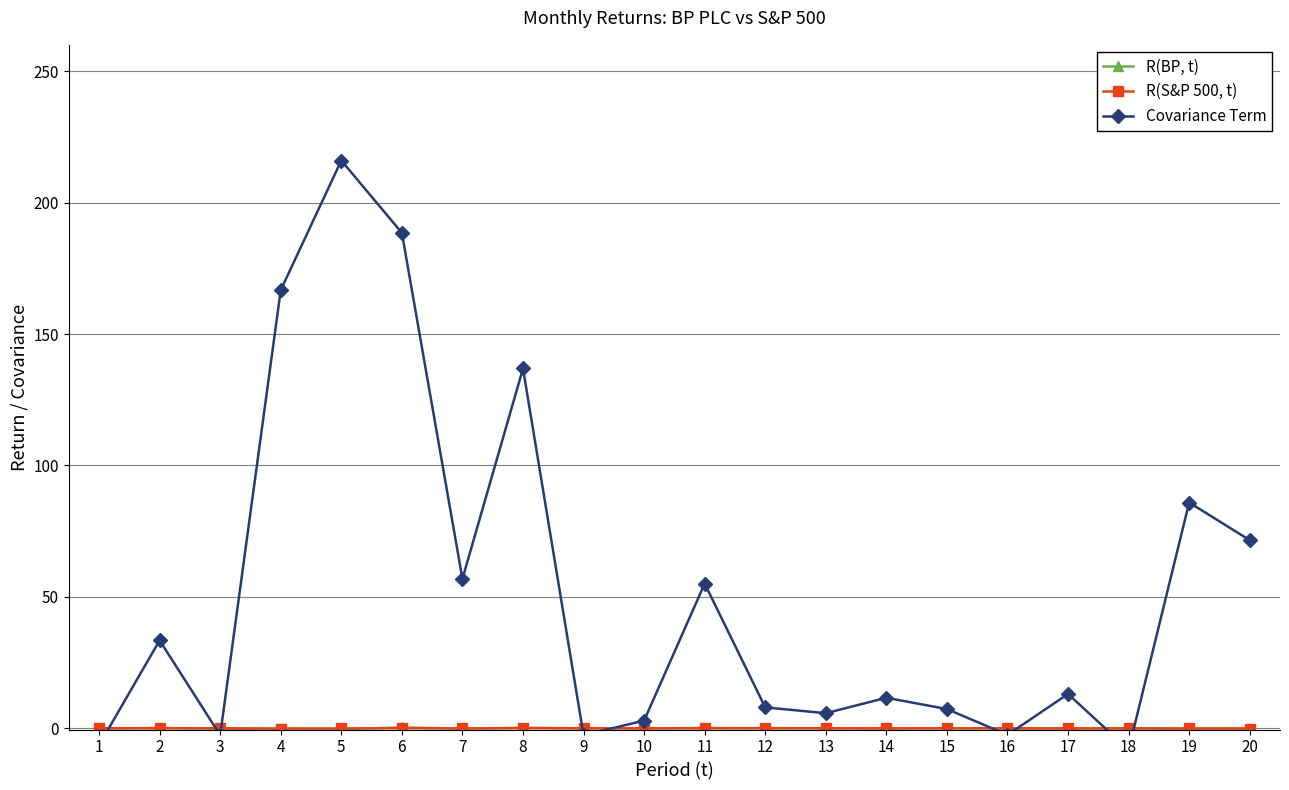

Which series changed the most between 12 and 18?

Covariance Term